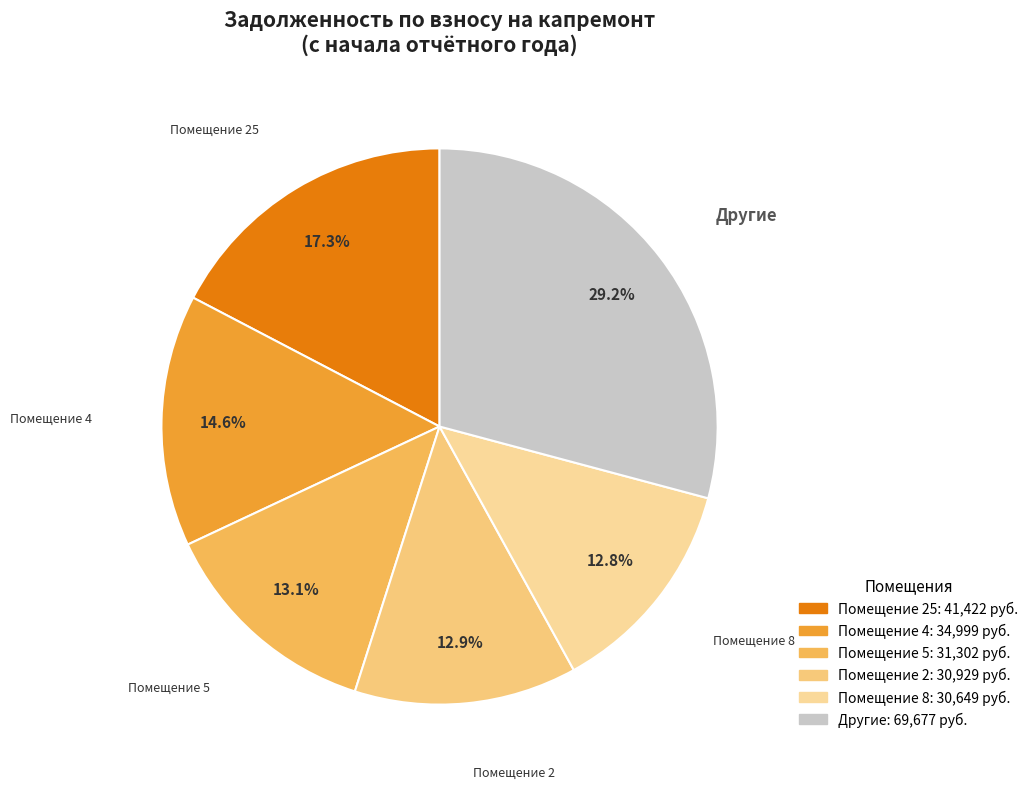

Count the number of slices in the pie.

6